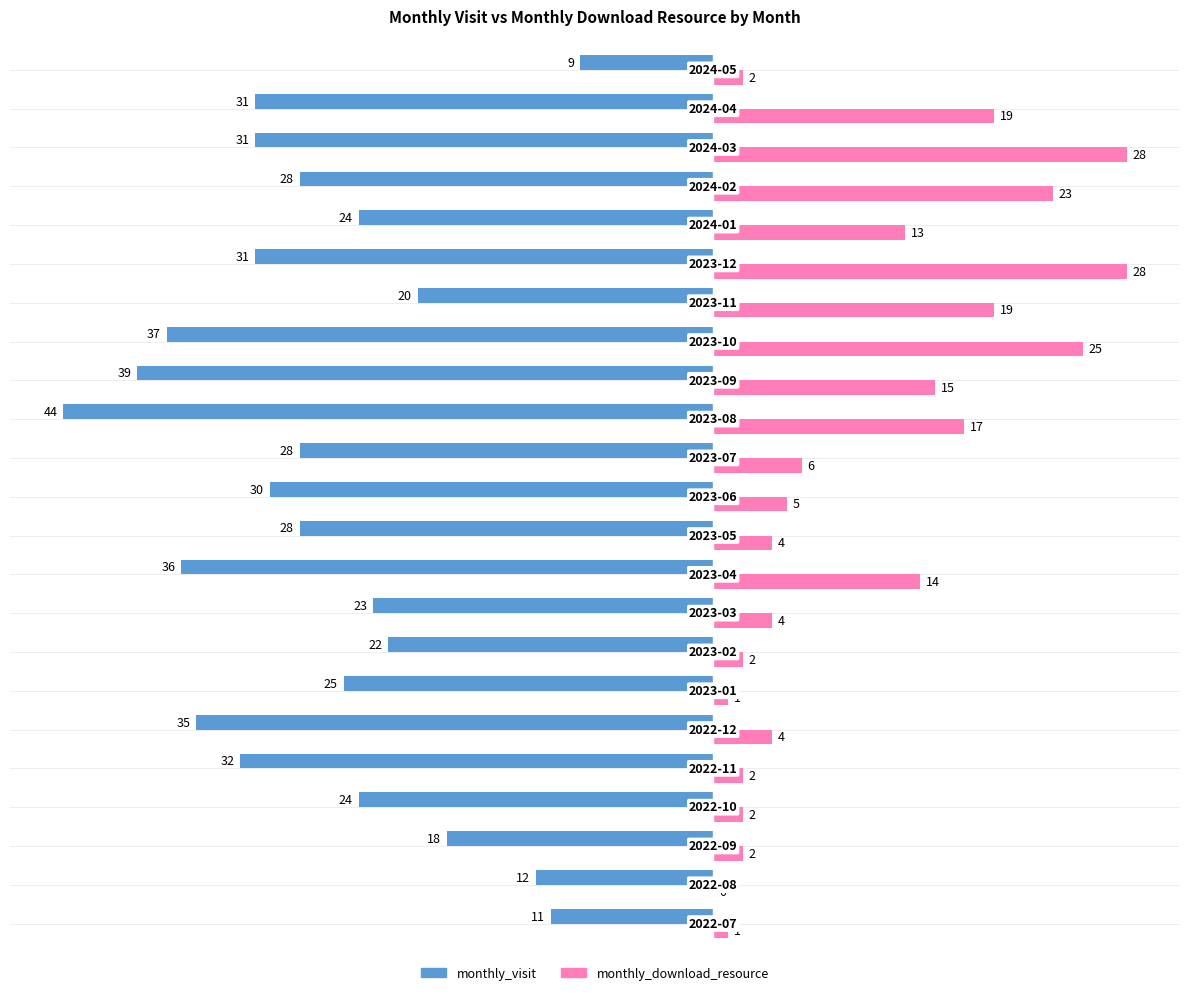

What are all the series names shown in the legend?

monthly_visit, monthly_download_resource